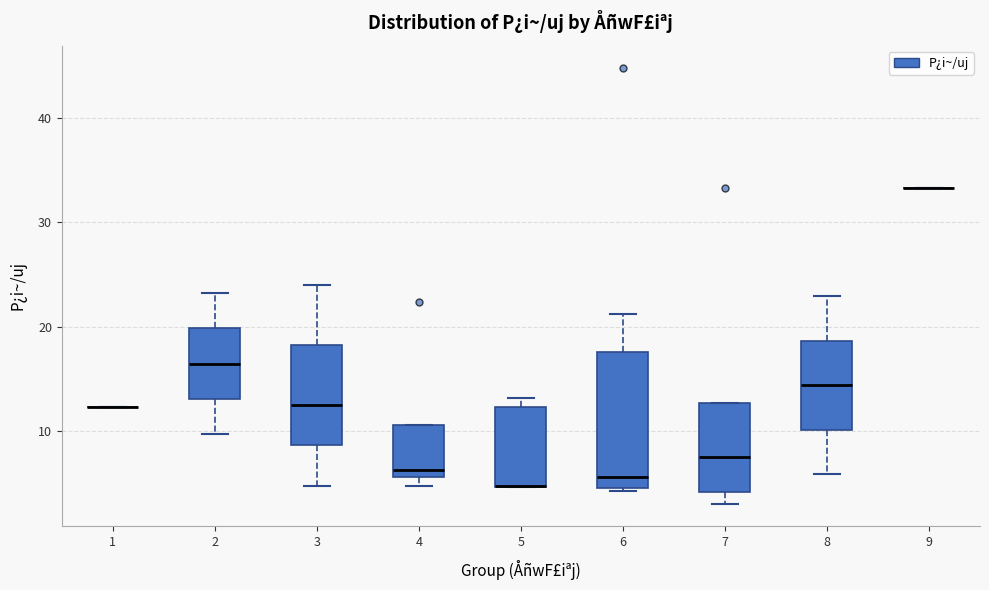

Reading left to right, transcribe this box plot: for each box, give where its median line is, the range the box spans, and where its two whiskers end, as read against the y-axis. The values are not printed on the chart, so give them approximately, as read against the axis.

1: box collapsed to a line at 12, whiskers 12 to 12
2: median 16, box 13 to 20, whiskers 10 to 23
3: median 13, box 9 to 18, whiskers 5 to 24
4: median 6 (just above the box's lower edge), box 6 to 11, whiskers 5 to 11
5: median 5 (drawn on the box's lower edge), box 5 to 12, whiskers 5 to 13
6: median 6, box 5 to 18, whiskers 4 to 21
7: median 8, box 4 to 13, whiskers 3 to 13
8: median 14, box 10 to 19, whiskers 6 to 23
9: box collapsed to a line at 33, whiskers 33 to 33